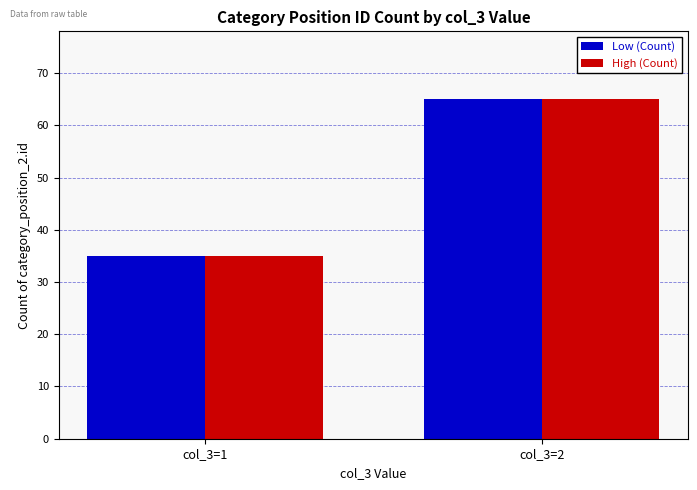

At which label does High (Count) reach its peak?

col_3=2